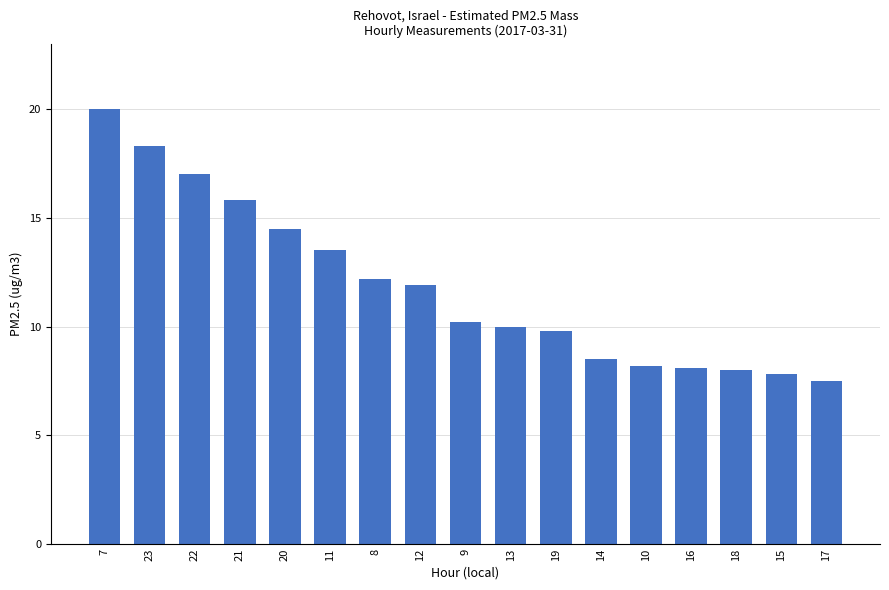

What is the label of the 2nd bar from the right?

15